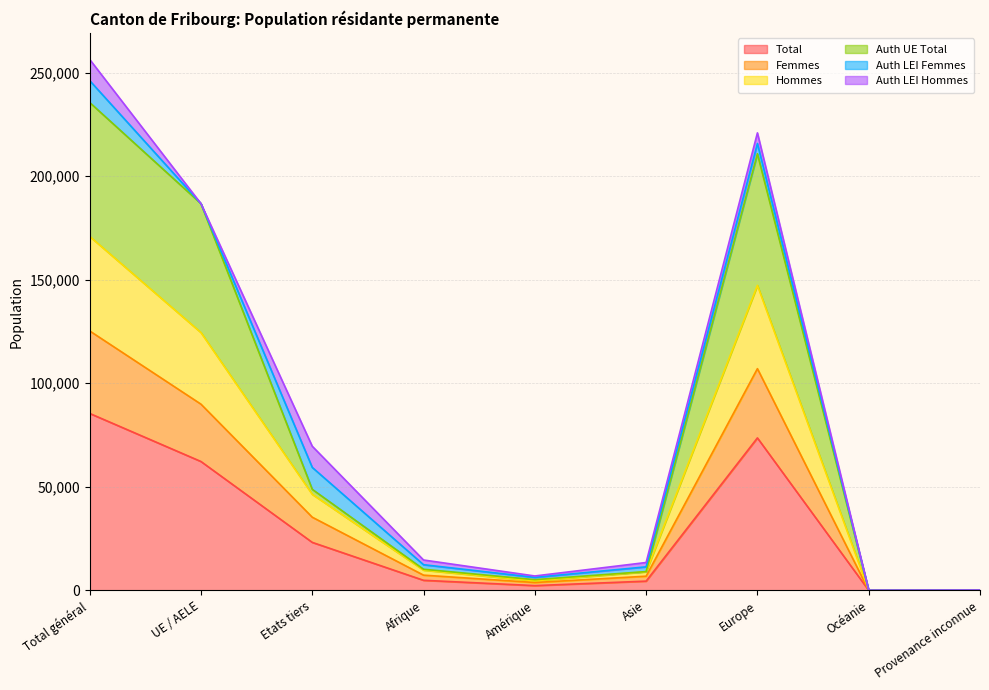

True or false: Femmes and Auth UE Total intersect in this chart.

False